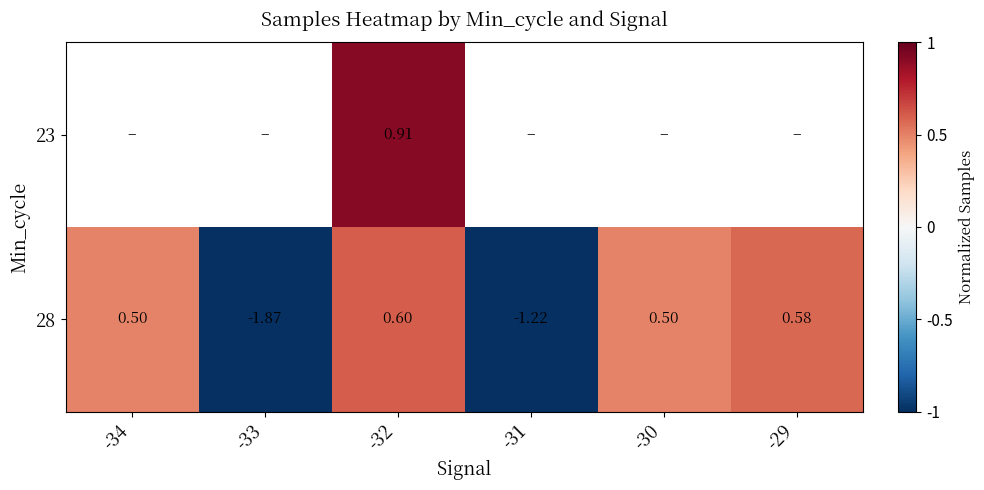

Is the value of row_0 at -31 greater than the value of row_1 at -32?

No